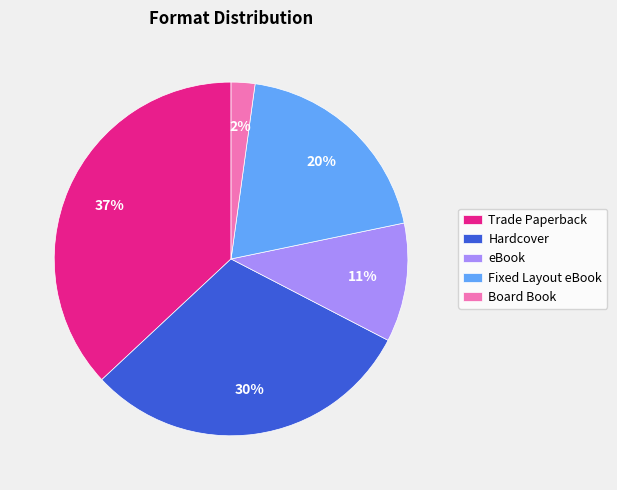

Is there any slice that represents more than half of the pie?

No